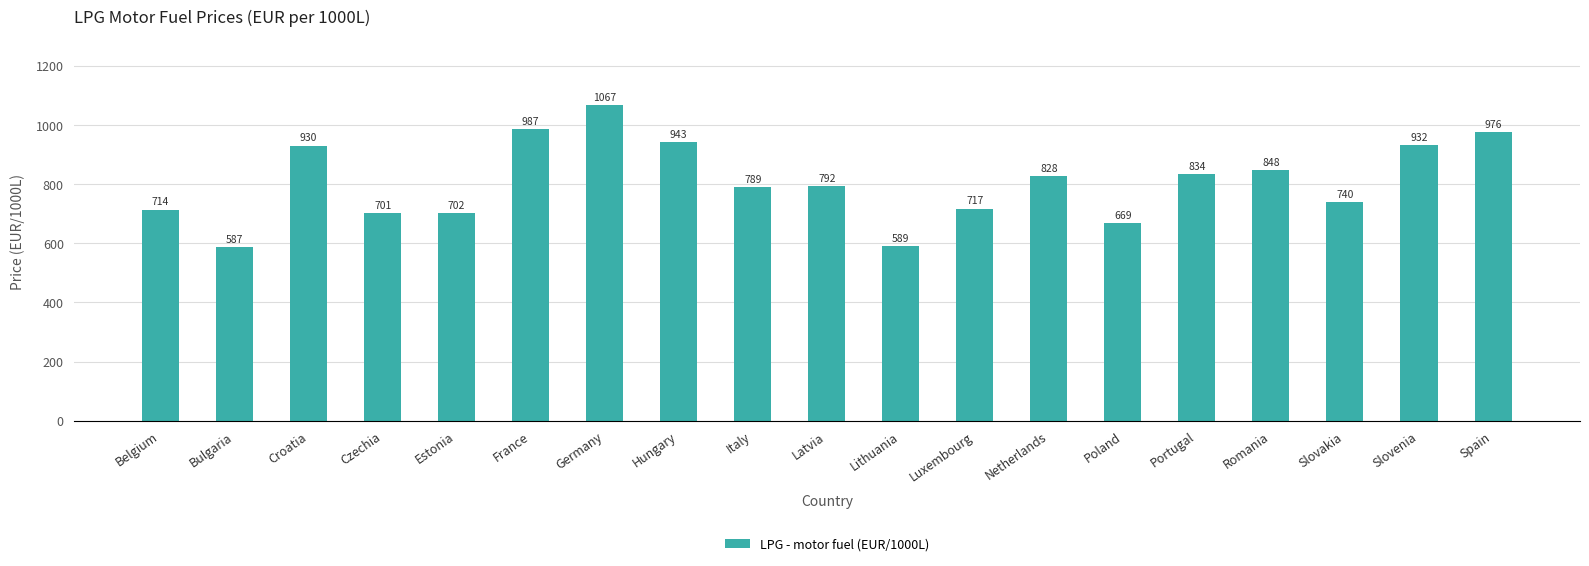

List the labels in order of value, largest first.

Germany, France, Spain, Hungary, Slovenia, Croatia, Romania, Portugal, Netherlands, Latvia, Italy, Slovakia, Luxembourg, Belgium, Estonia, Czechia, Poland, Lithuania, Bulgaria